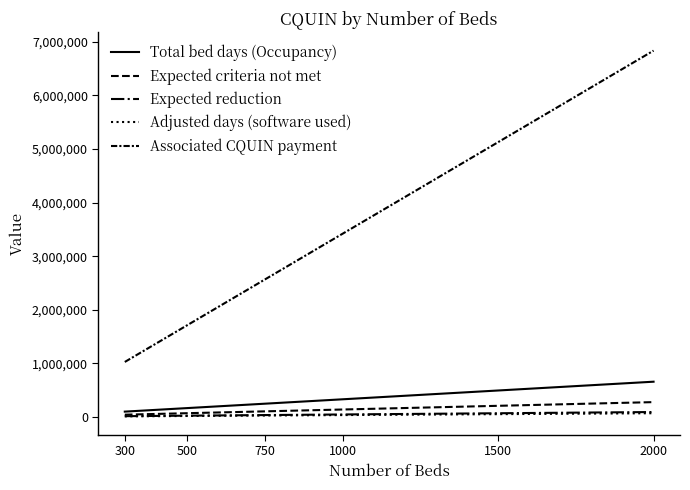

Rank the categories by Expected reduction value from lowest to highest.

300, 500, 750, 1000, 1500, 2000